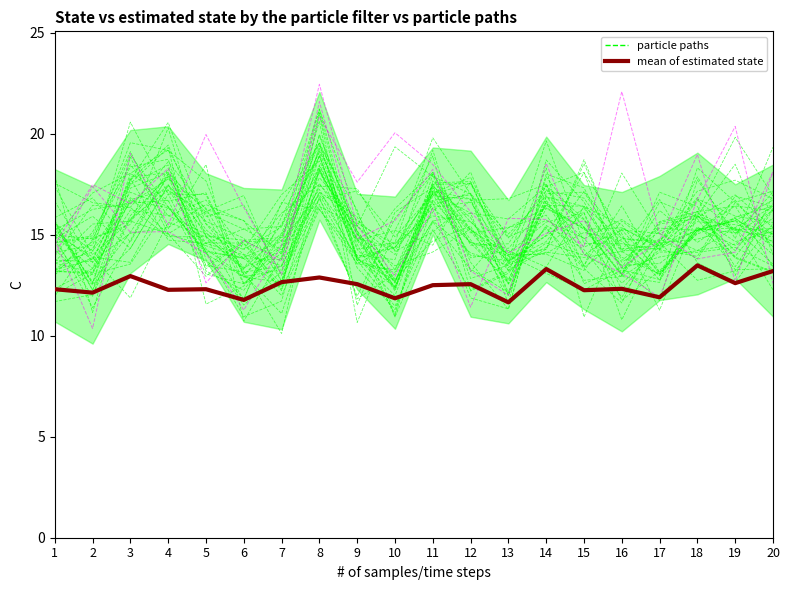

Reading right to left, extract all data points from this chart.

particle paths: 13.1	13.8	16.2	12.8	13.3	12.3	13.1	14.0	14.6	16.3	14.4	13.9	19.5	16.5	13.3	14.9	19.4	17.7	13.7	15.2
mean of estimated state: 13.2	12.6	13.5	11.9	12.3	12.2	13.3	11.7	12.6	12.5	11.8	12.6	12.9	12.7	11.8	12.3	12.3	12.9	12.1	12.3